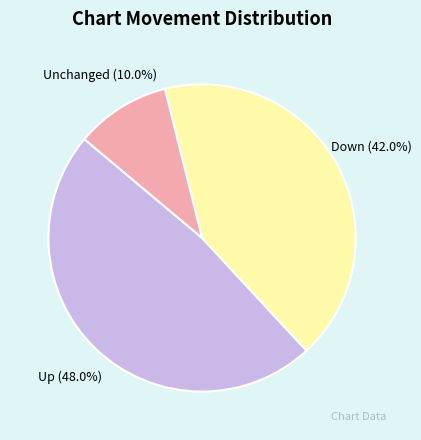

Combined, what portion of the pie is Unchanged (10.0%) and Down (42.0%)?

52.0%